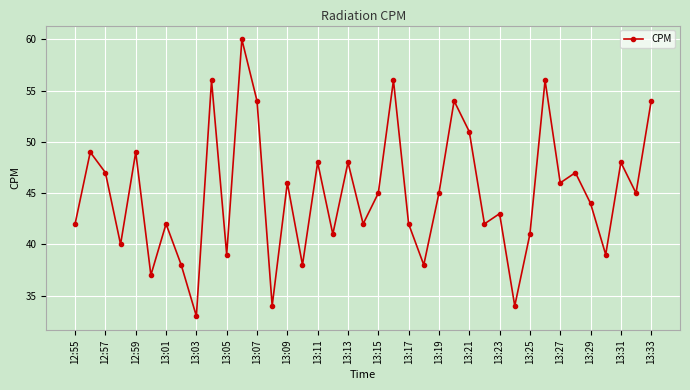

What is the value of the 17th point from the left?

48